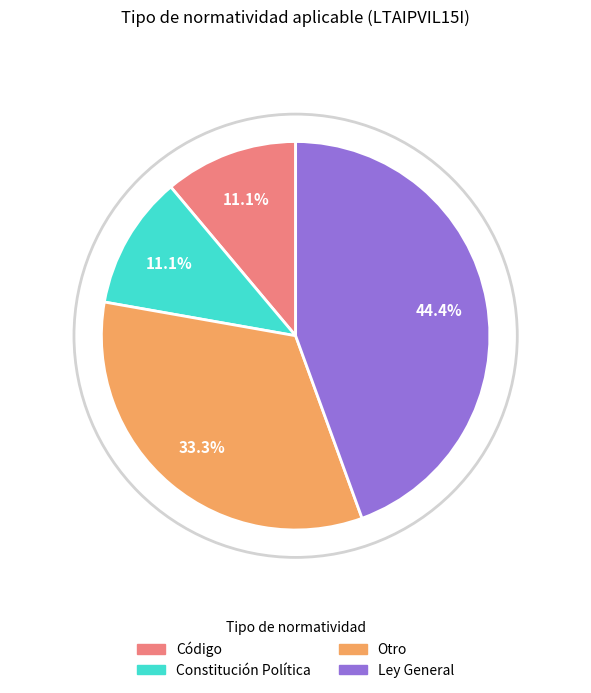

To the nearest percent, what is the average slice percentage?

25%